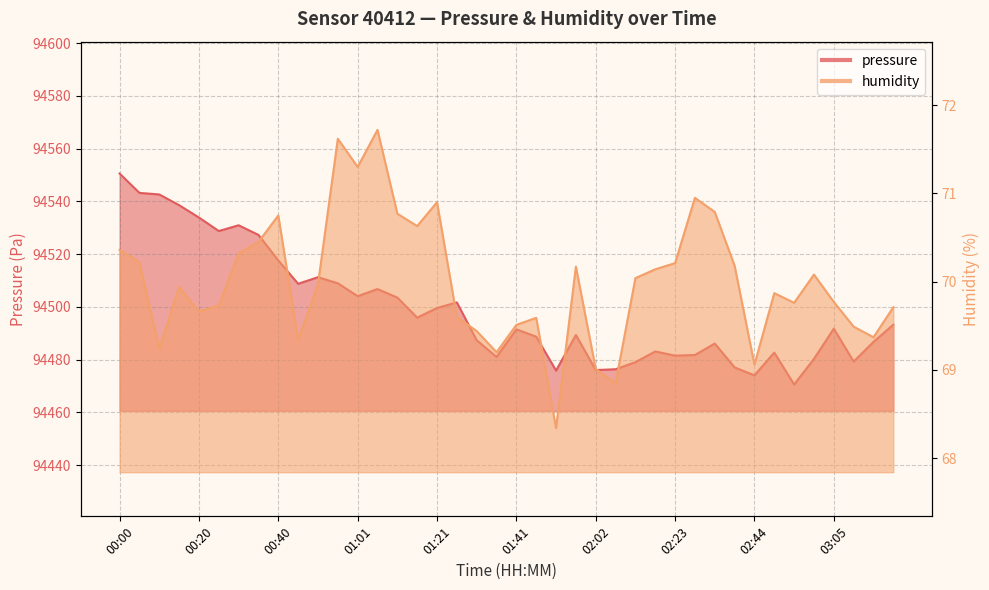

At which label does humidity reach its peak?

01:06